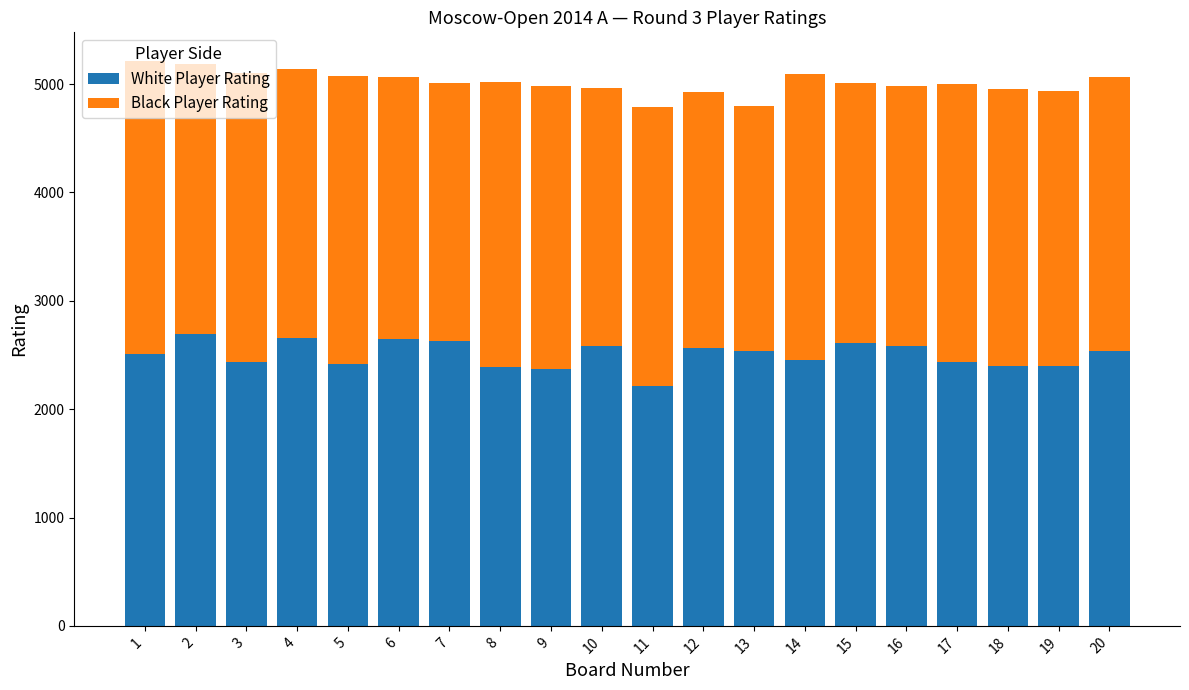

What is the total value across all series at 8?

5020